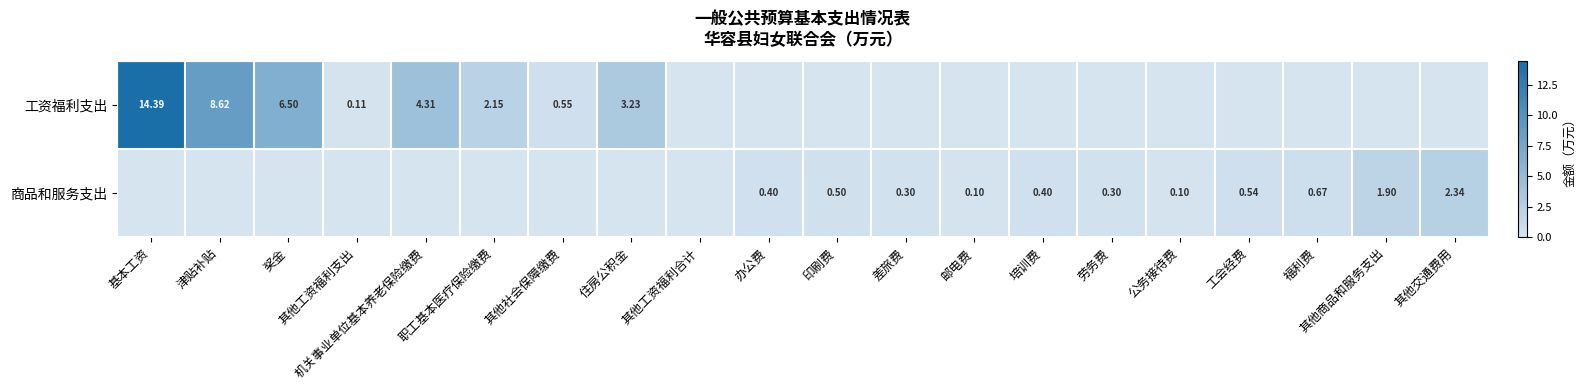

Is the value of 工资福利支出 at 基本工资 greater than the value of 商品和服务支出 at 其他交通费用?

Yes